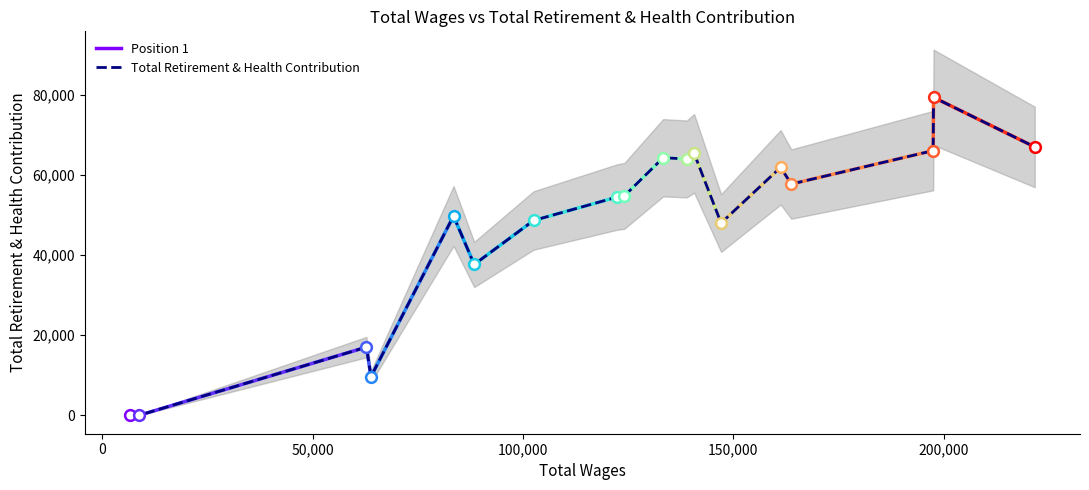

What is the change in value from Special Assistant To The Gm to Administrative Analyst II?

-18336